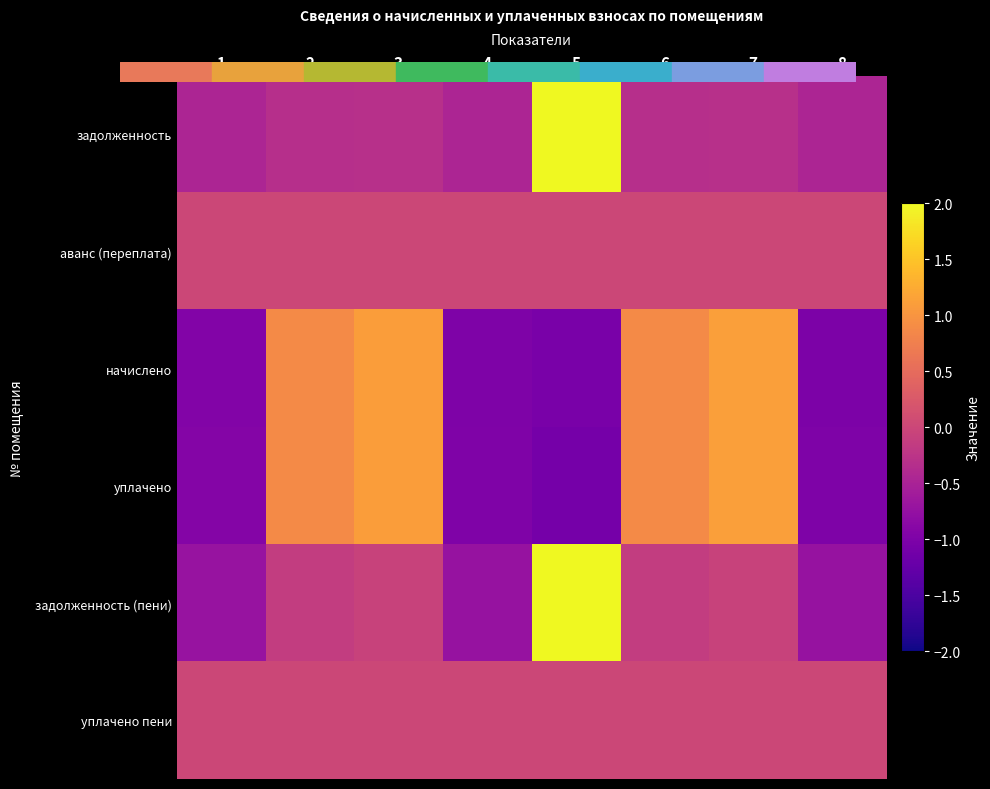

What is the total value across all series at 8?

-3.2